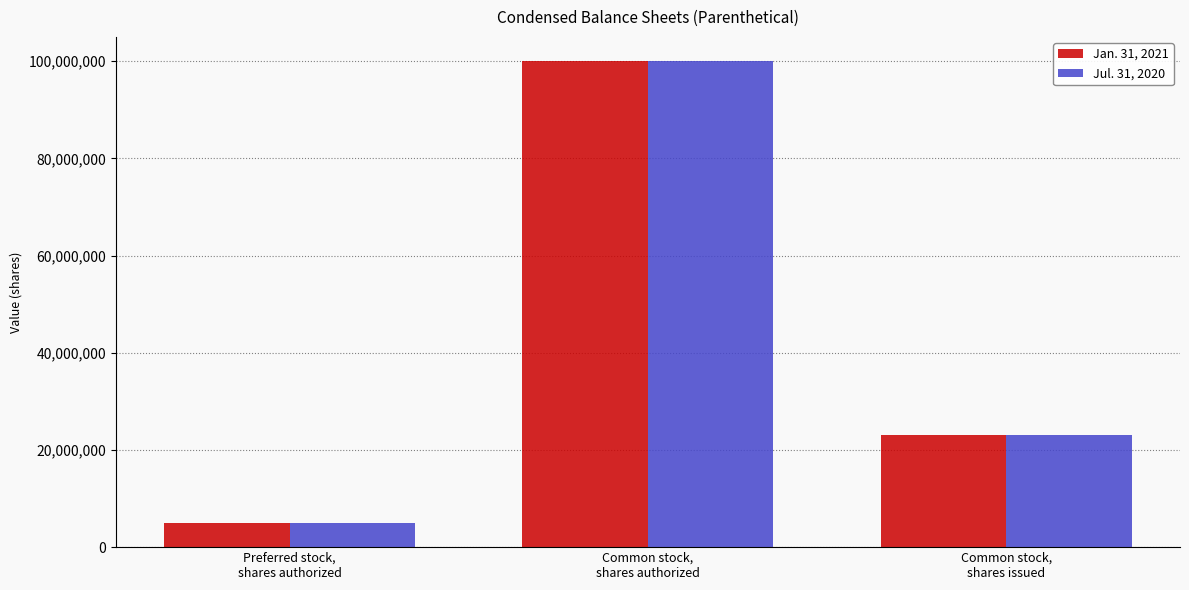

What is the approximate value of Jul. 31, 2020 at Common stock,
shares issued?

23002043